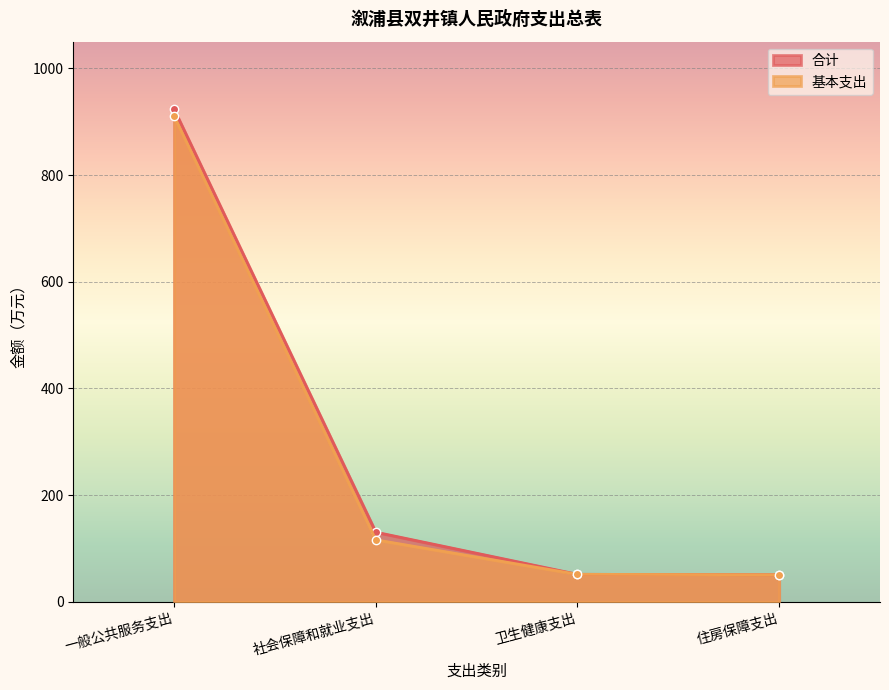

What is the label of the 1st point from the left?

一般公共服务支出